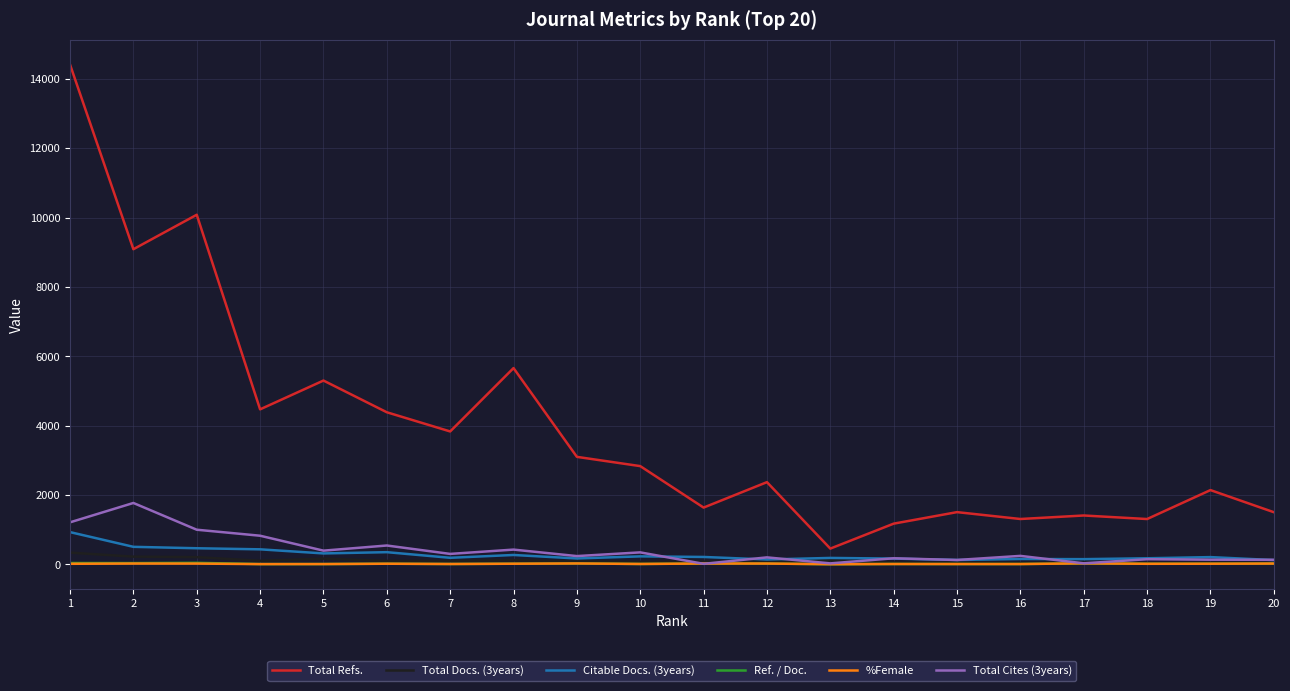

What is the maximum value shown in the chart?

14408.0